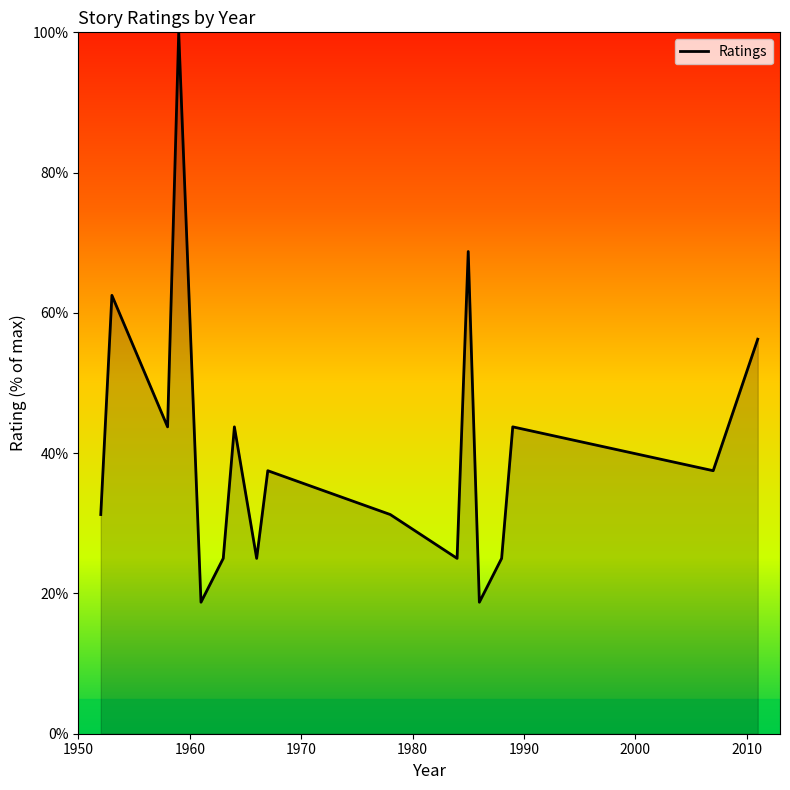

What is the maximum value shown in the chart?

100.0